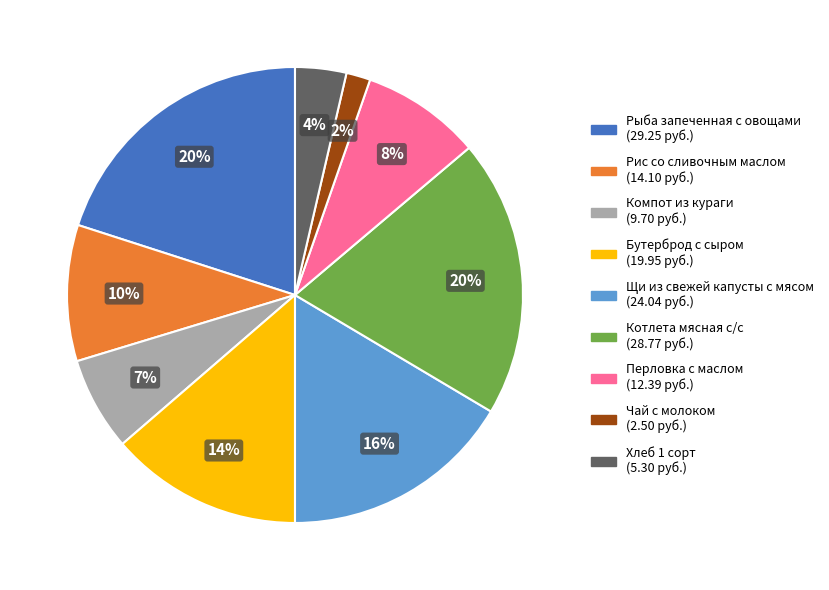

Is there any slice that represents more than half of the pie?

No